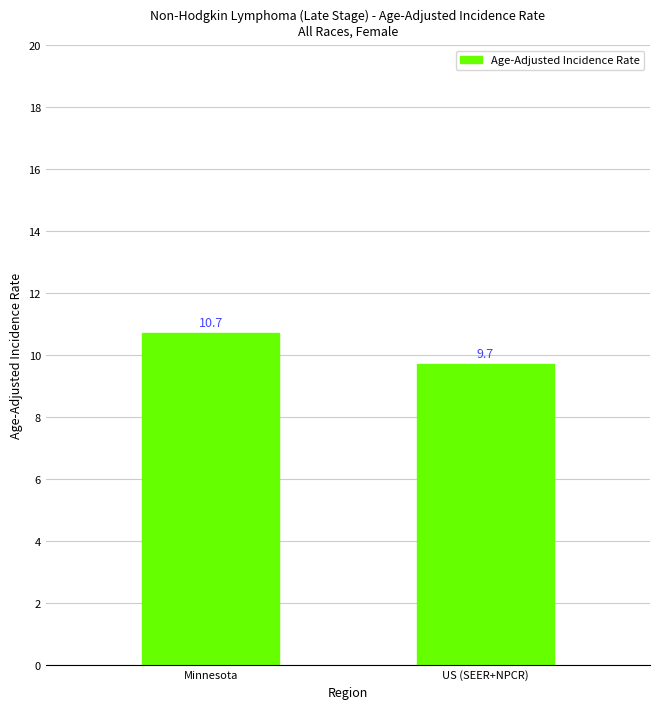

The chart shows a value of 9.7 at US (SEER+NPCR). True or false?

True